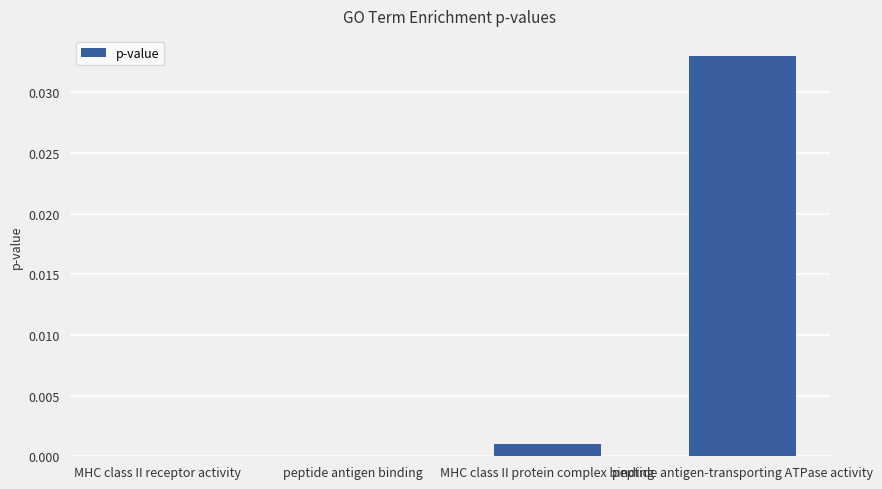

True or false: the data shows 0.0 at peptide antigen binding.

True